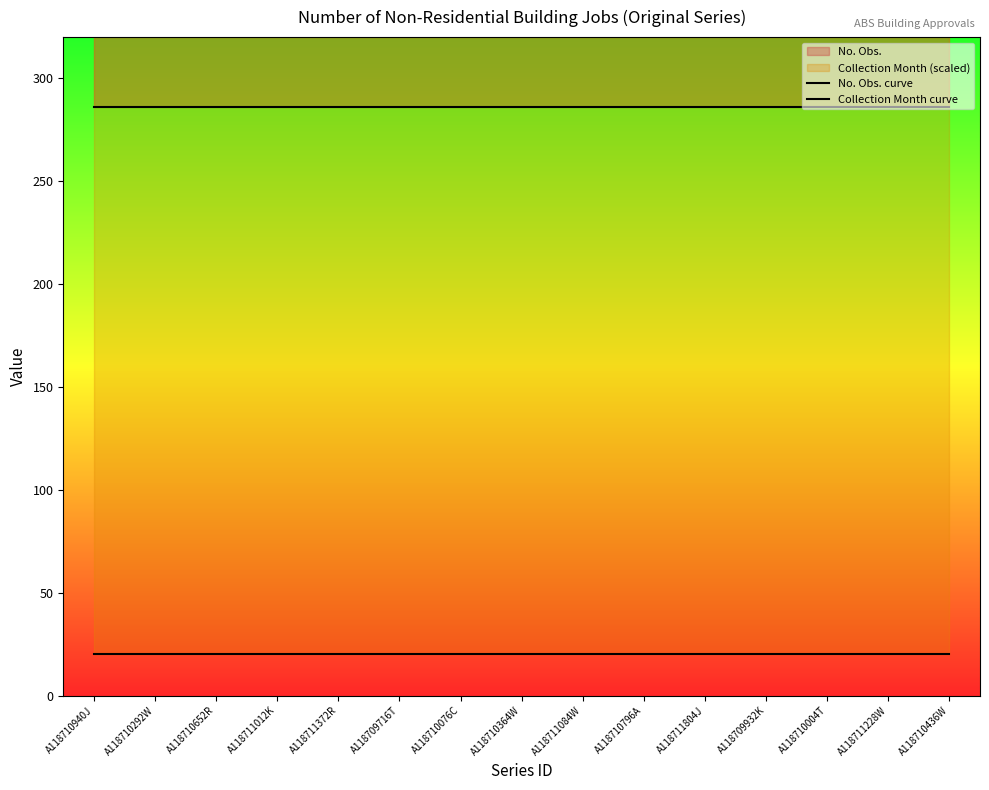

True or false: Collection Month and No. Obs. cross at least once.

False